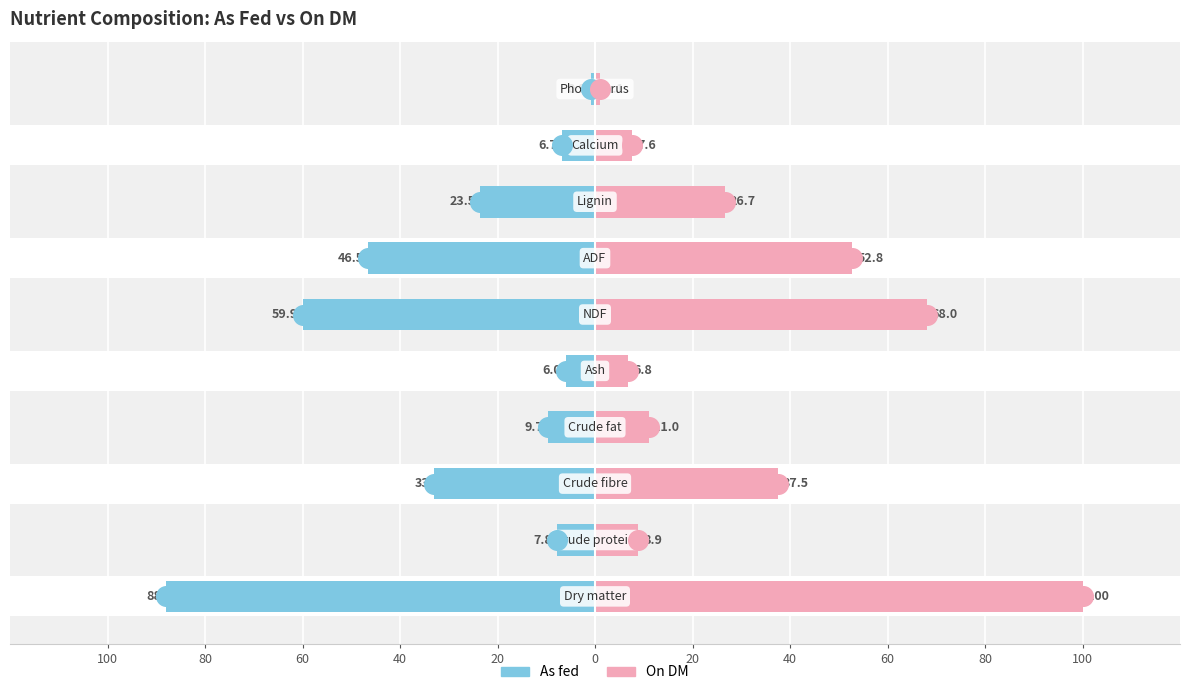

At how many categories does at least one series exceed 14?

5